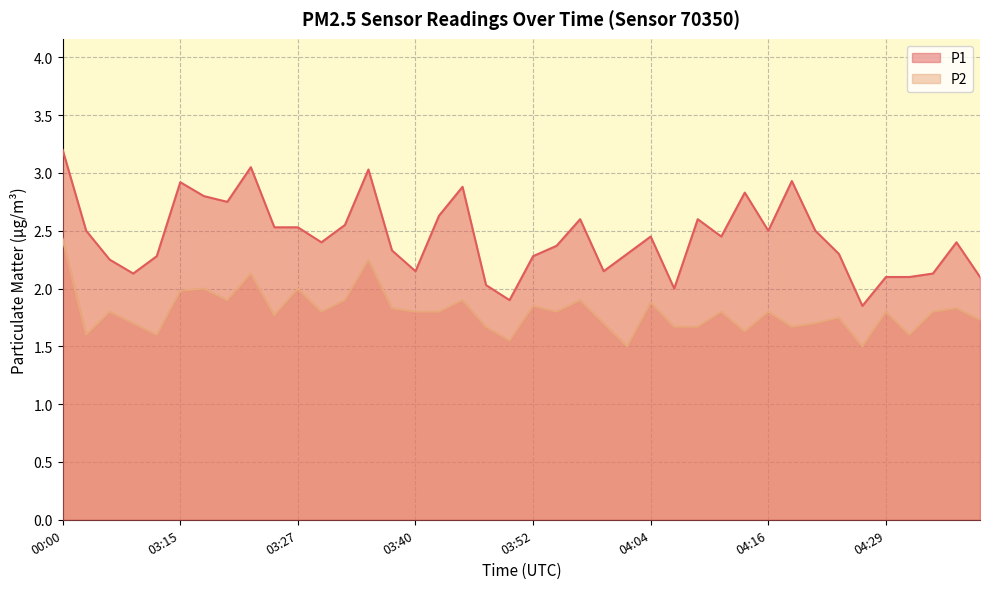

Where is the first local maximum for P1?

03:15